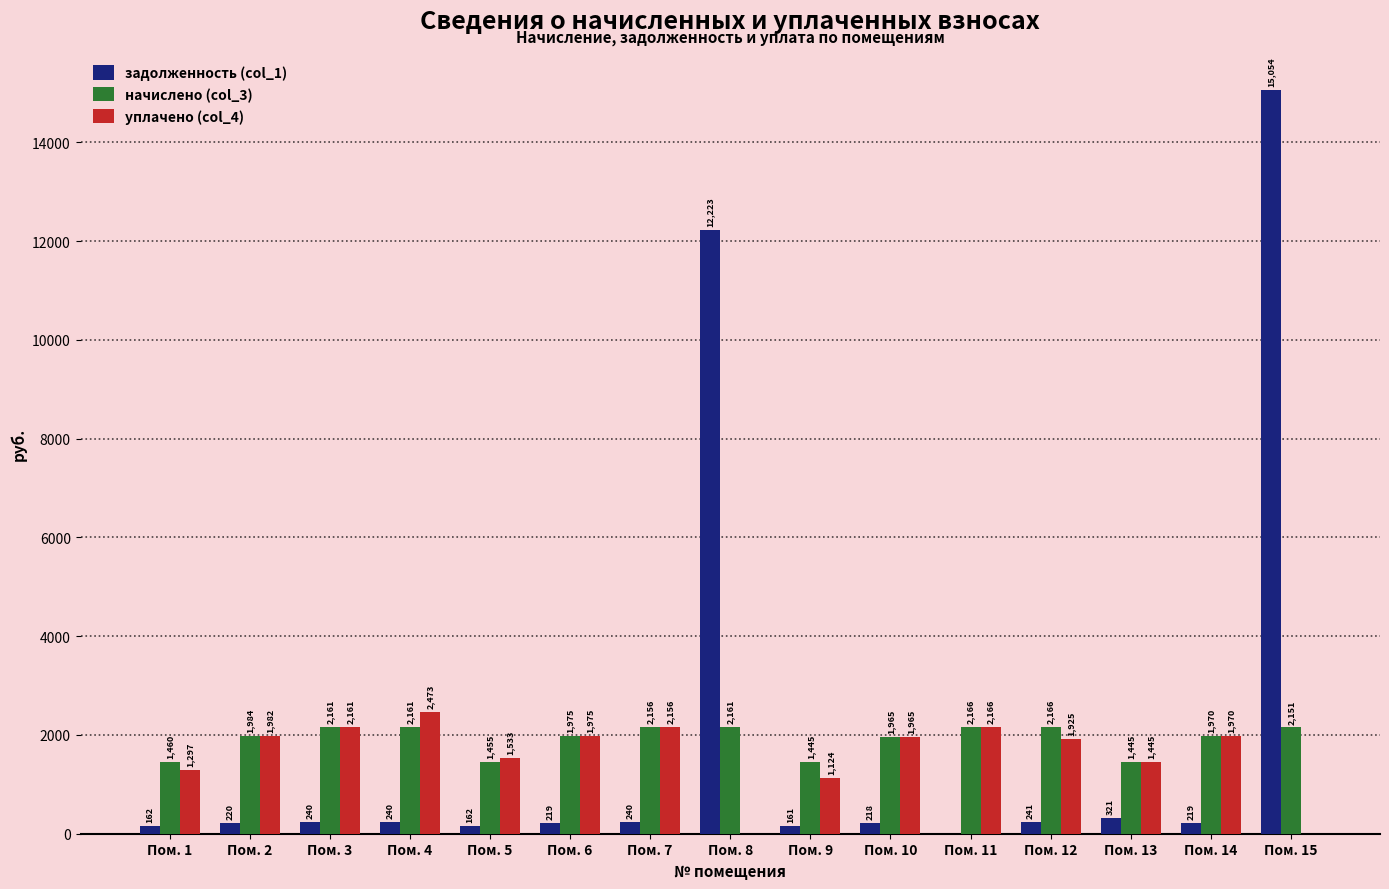

Which series has the largest total across all categories?

задолженность (col_1)